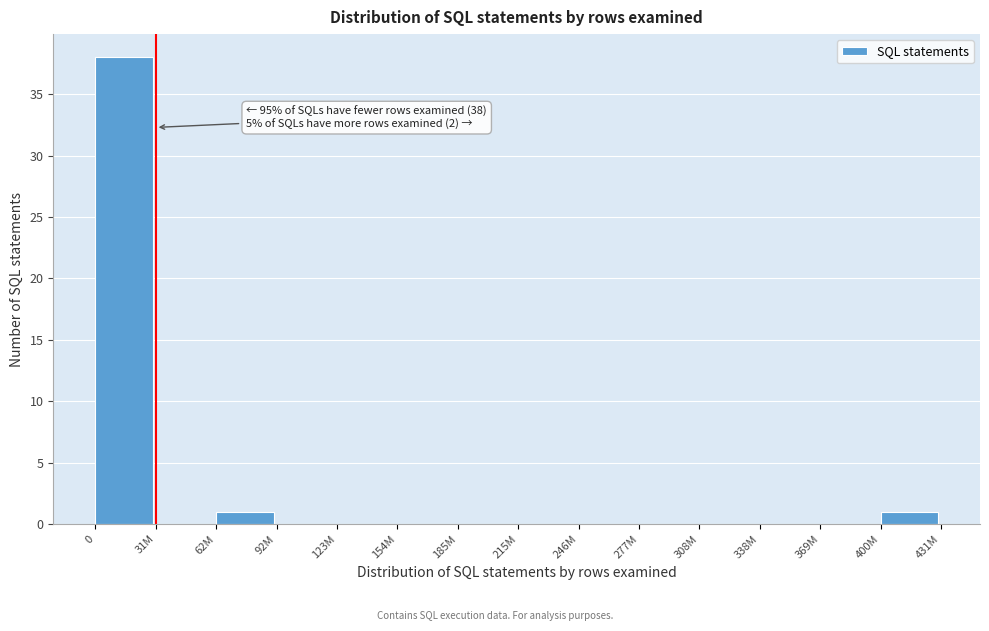

Reading right to left, list all the values displayed in this chart.

400M=1	369M=0	338M=0	308M=0	277M=0	246M=0	215M=0	185M=0	154M=0	123M=0	92M=0	62M=1	31M=0	0=38